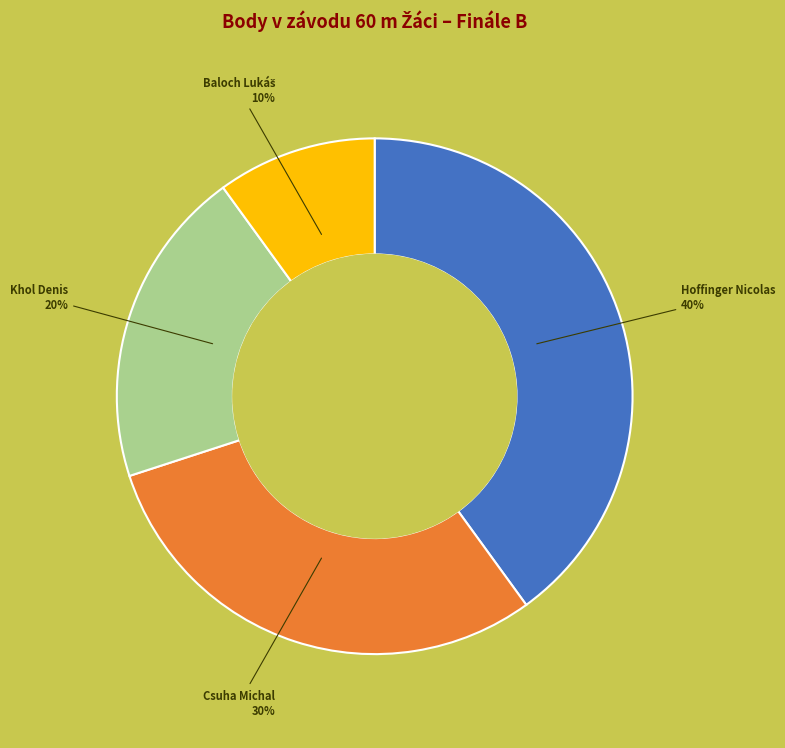

To the nearest percent, what is the difference between the Khol Denis and Hoffinger Nicolas slice percentages?

20%